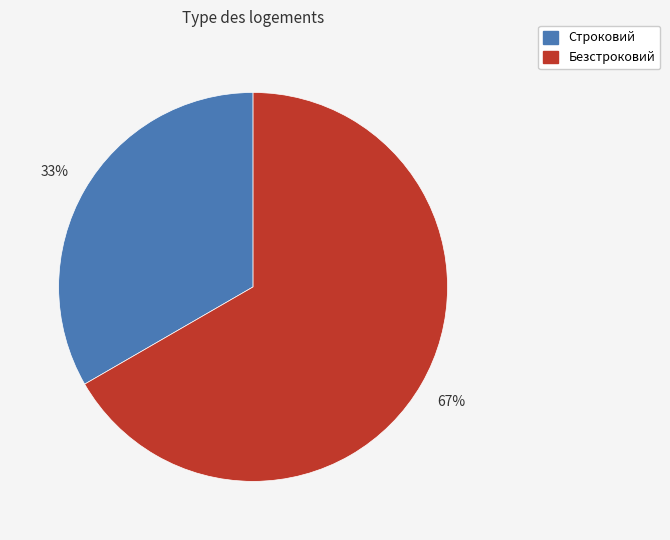

What is the ratio of the value at Безстроковий to the value at Строковий?

2.0